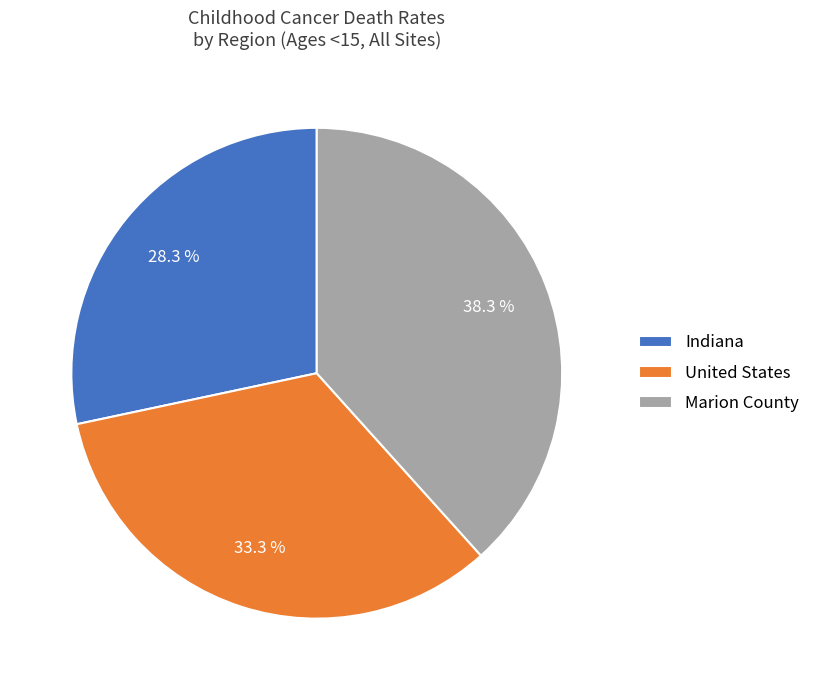

What percentage is the Marion County slice, to the nearest percent?

38%